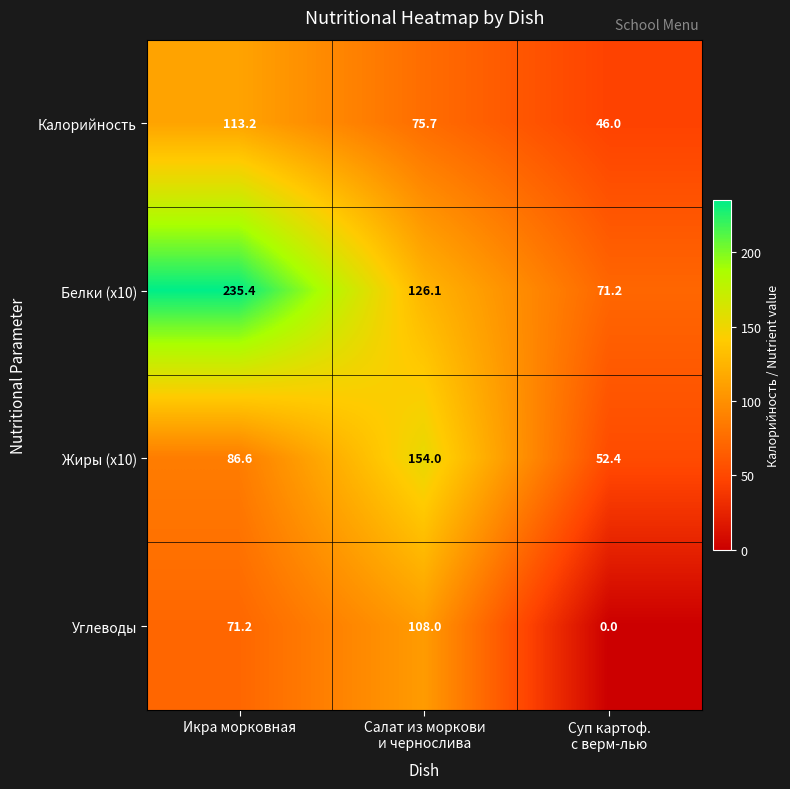

Which series has the largest range (max minus min)?

Белки (x10)